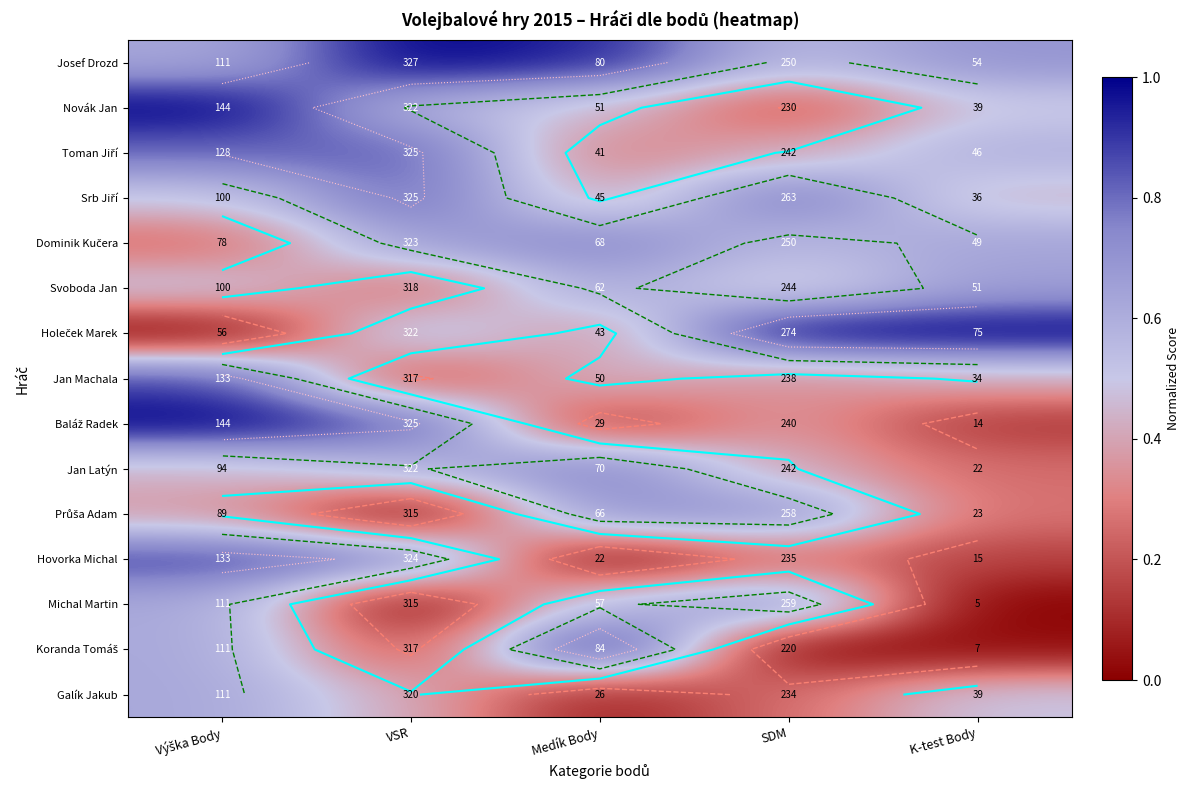

The value of Jan Machala at Medík Body is 0.5. True or false?

True